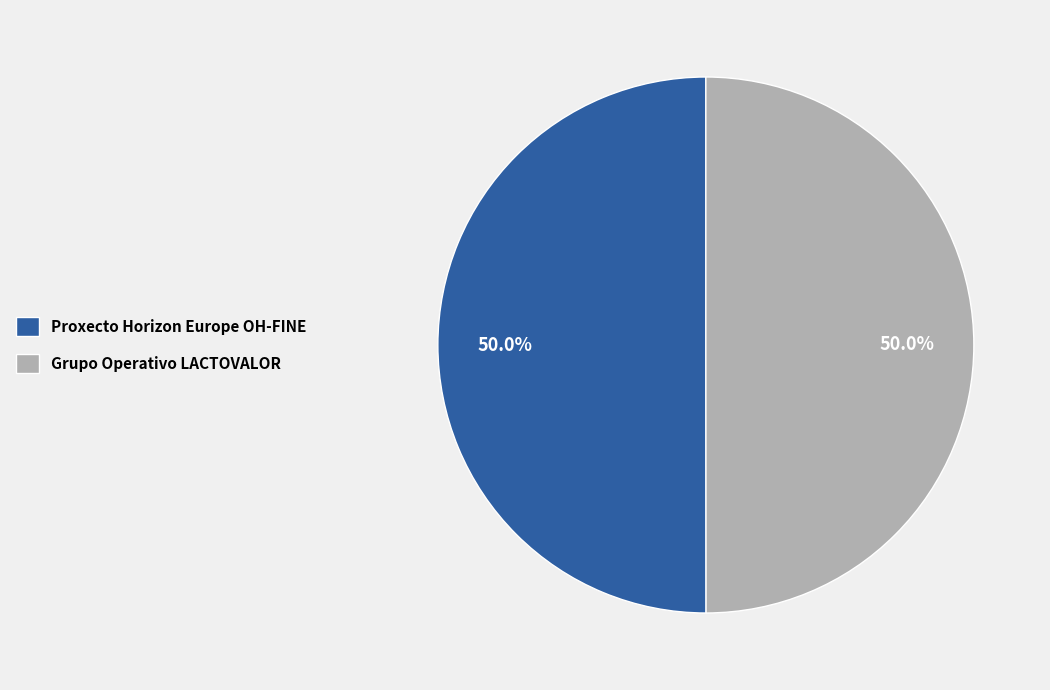

To the nearest percent, what percentage of the pie is Proxecto Horizon Europe OH-FINE?

50%